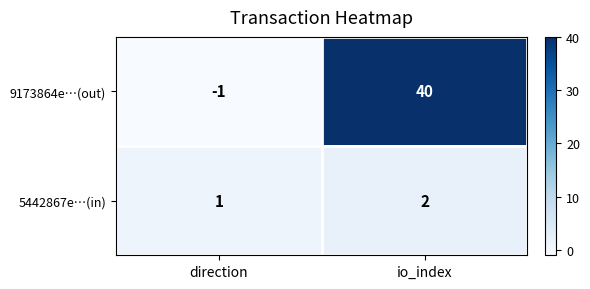

At how many categories does at least one series exceed 39?

1